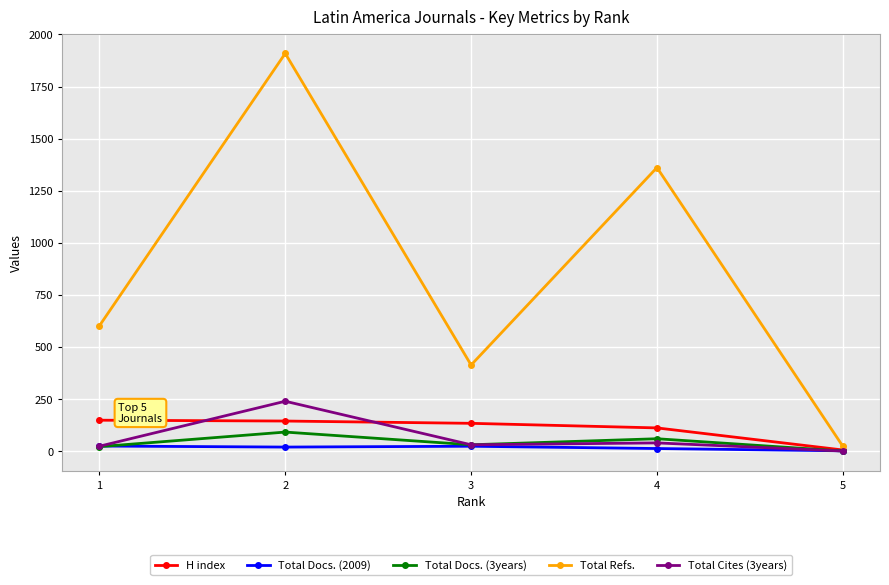

Between which two adjacent categories do Total Docs. (2009) and Total Docs. (3years) first intersect?

1 and 2